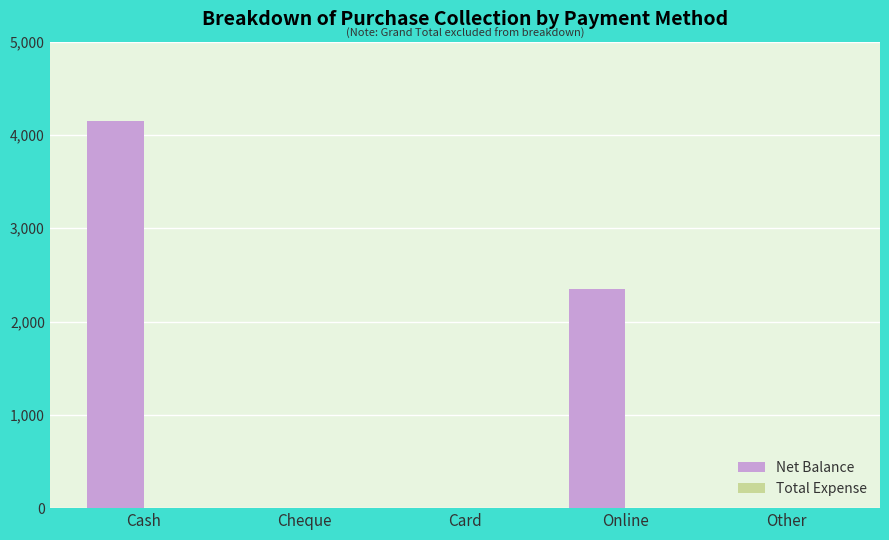

Where is the data nearest to the value 2075?

Online